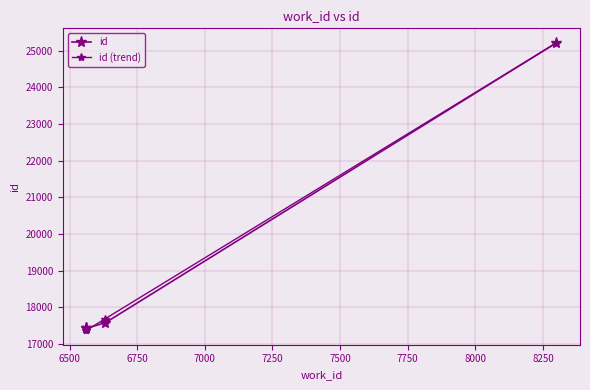

After their last crossing, which series has the higher values: id or id (trend)?

id